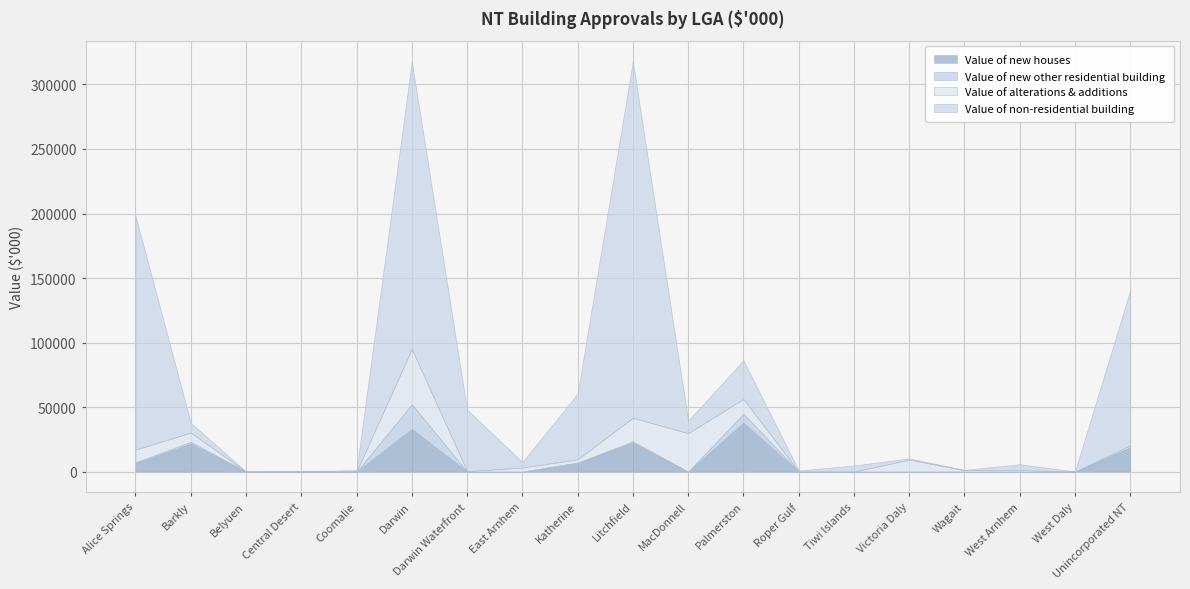

What is the spread (max minus min) of values at West Arnhem?

4444.0